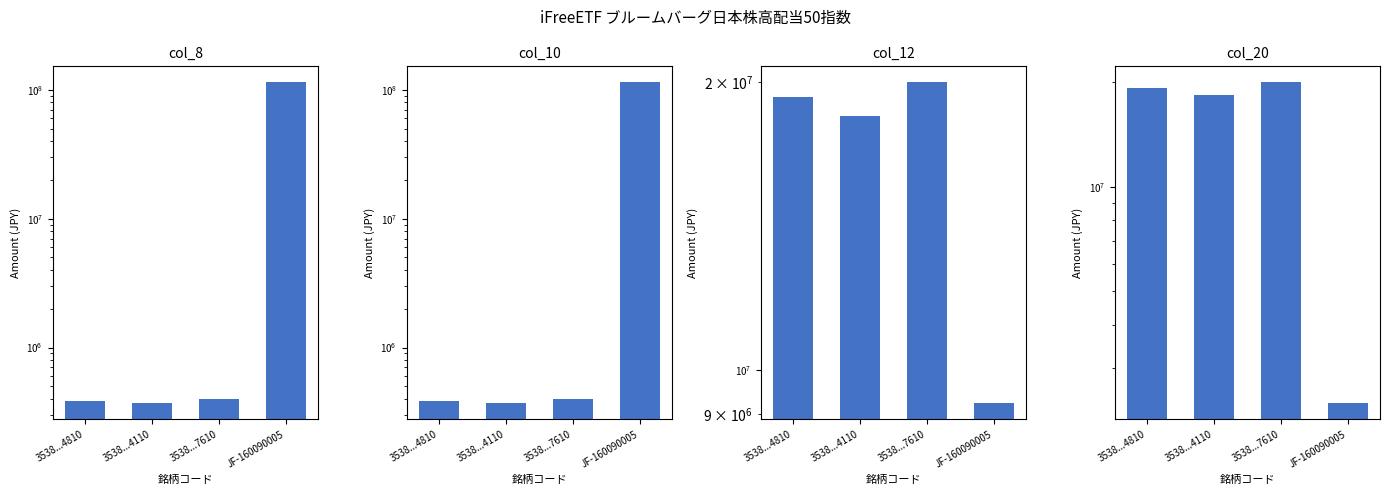

Reading left to right, list all the values displayed in this chart.

col_8: 3538...4810=385700	3538...4110=368940	3538...7610=399924	JF-160090005=114220000
col_10: 3538...4810=385700	3538...4110=368940	3538...7610=399924	JF-160090005=114220000
col_12: 3538...4810=19285000	3538...4110=18447000	3538...7610=19996200	JF-160090005=9231000
col_20: 3538...4810=19285000	3538...4110=18447000	3538...7610=19996200	JF-160090005=2377800